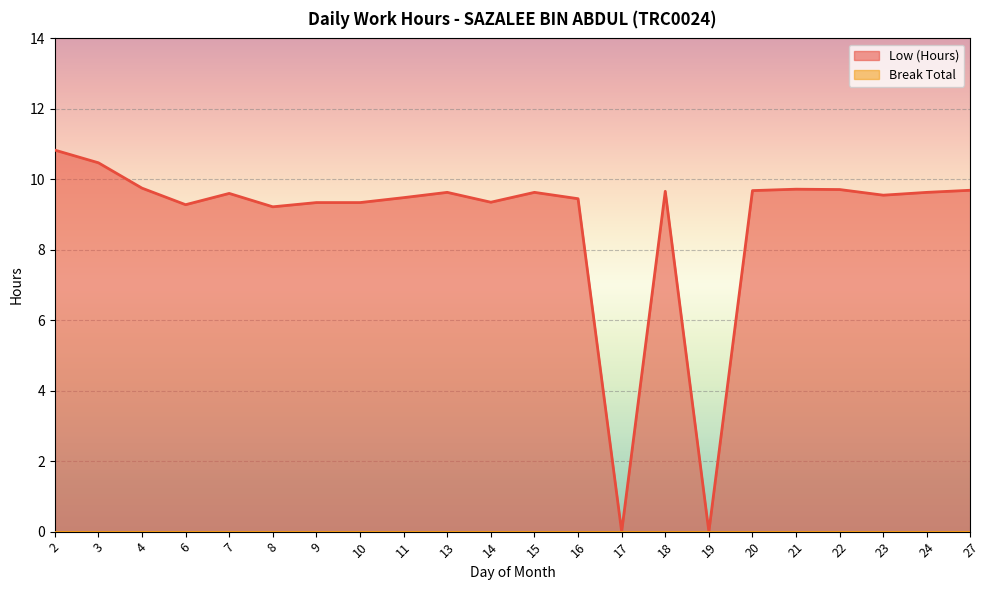

At which category does the chart reach its minimum across all series?

17